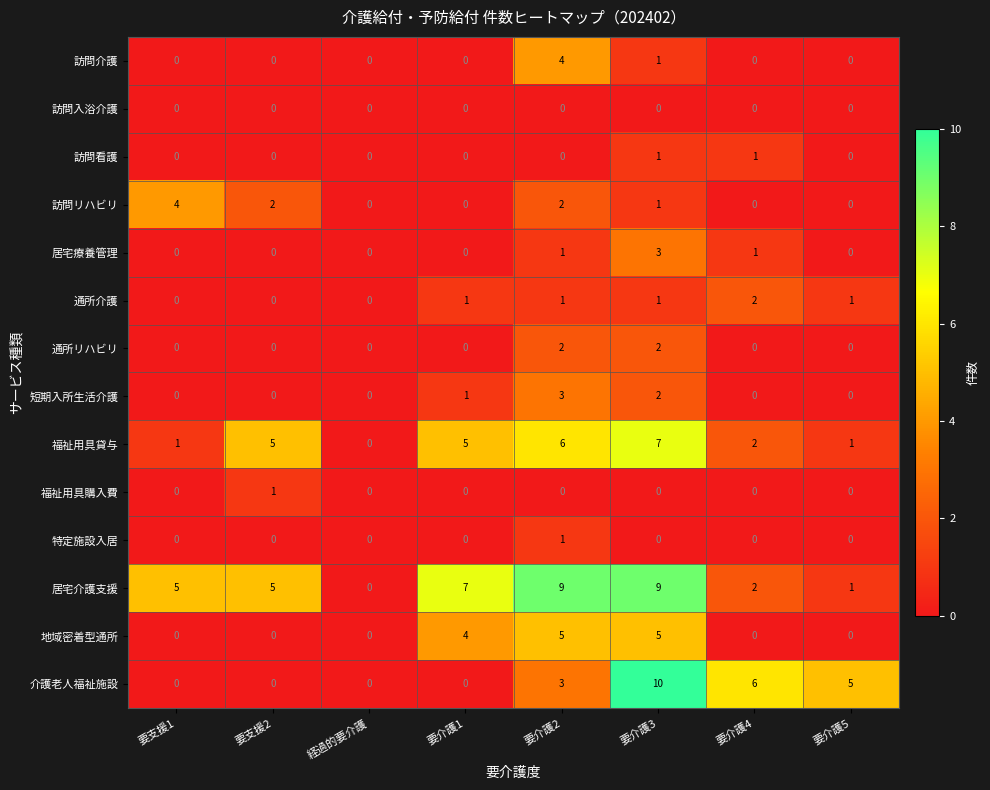

What is the sum of all 居宅療養管理 values?

5